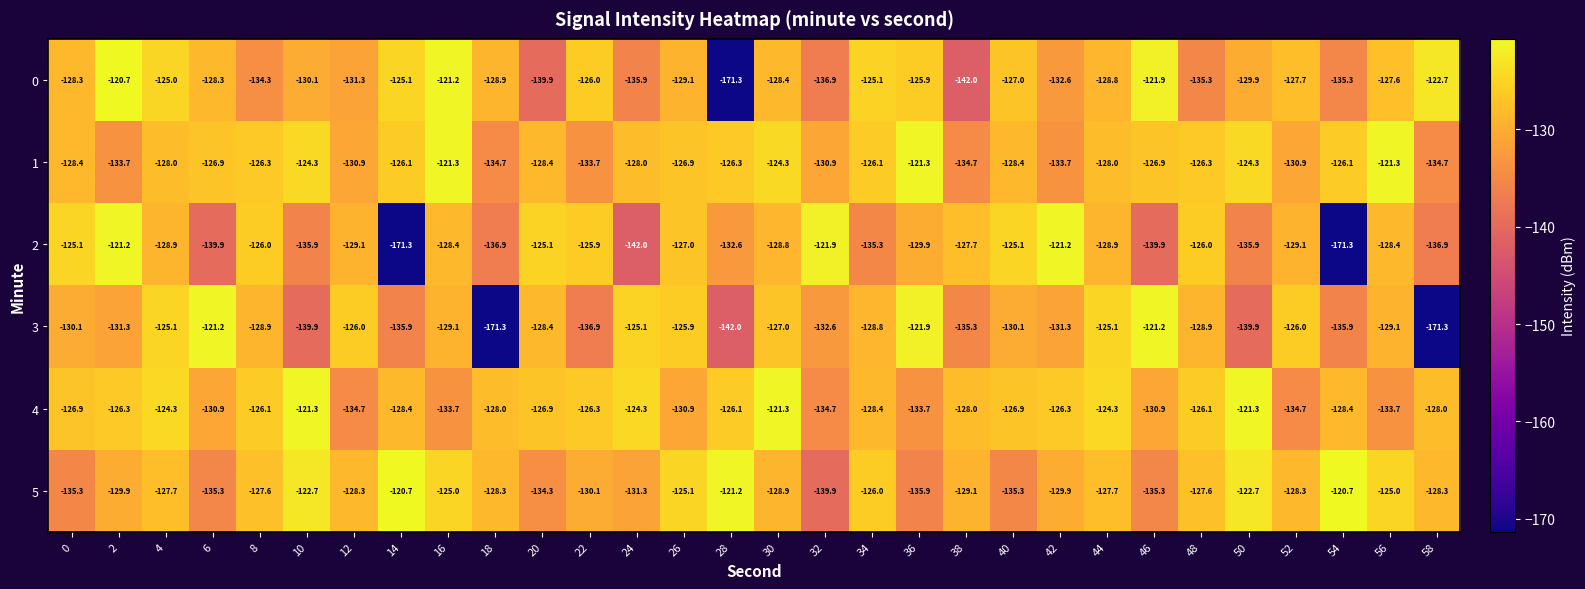

What is the total value across all series at 36?

-768.6